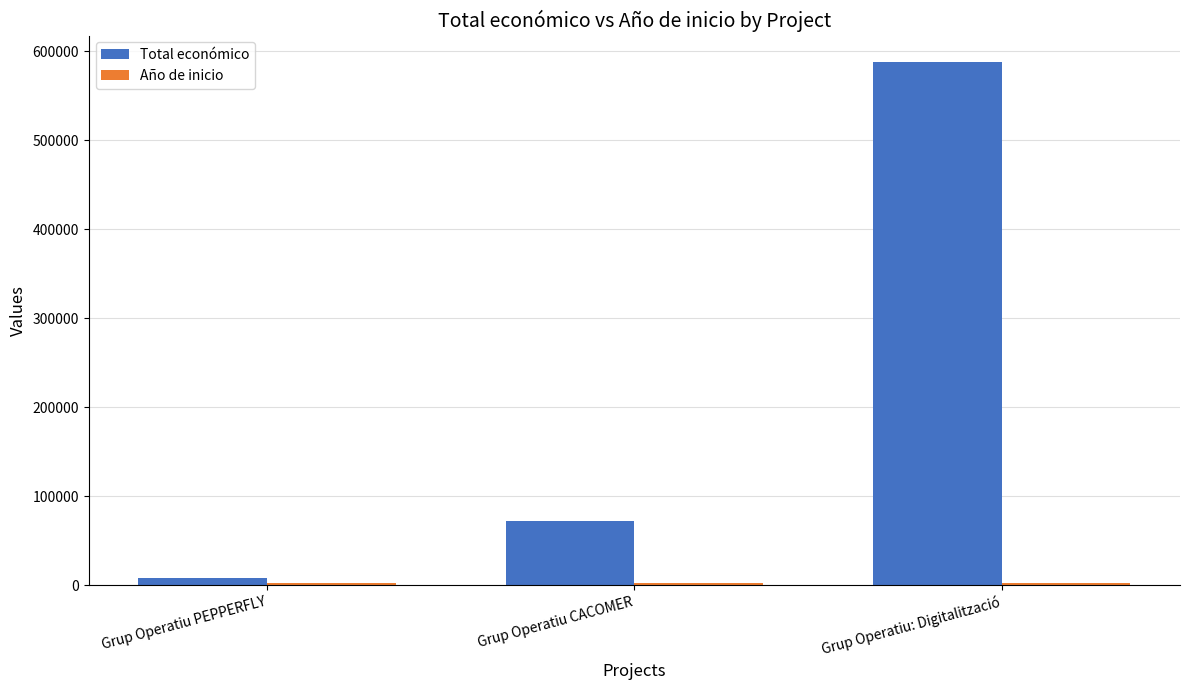

The value of Total económico at Grup Operatiu CACOMER is 71800. True or false?

True